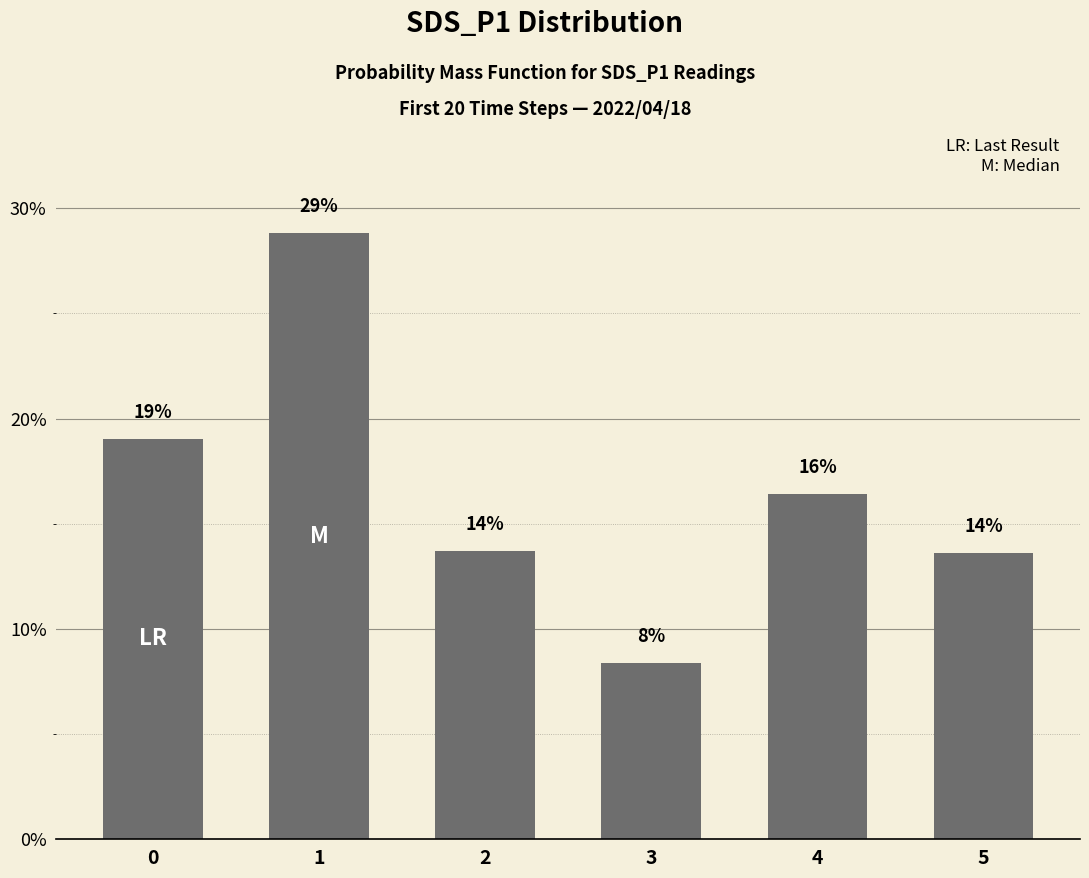

Which has a higher value, 2 or 1?

1